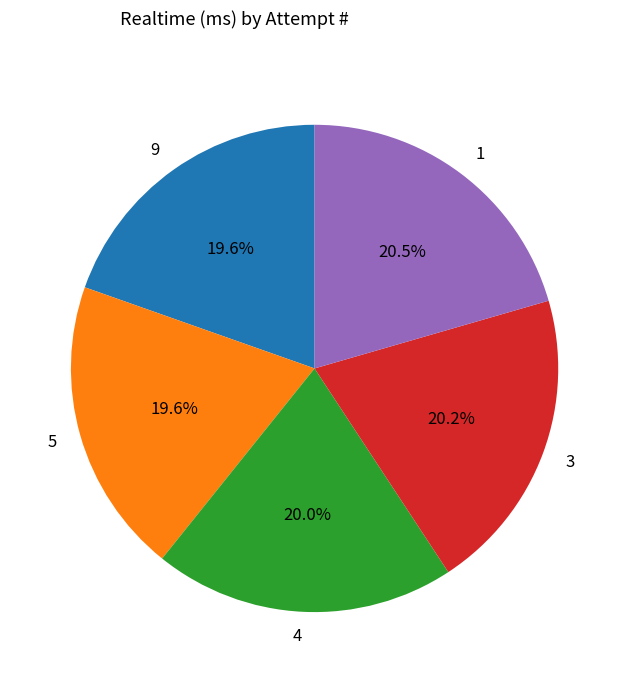

Is it true that 1 is 29% of the pie?

False